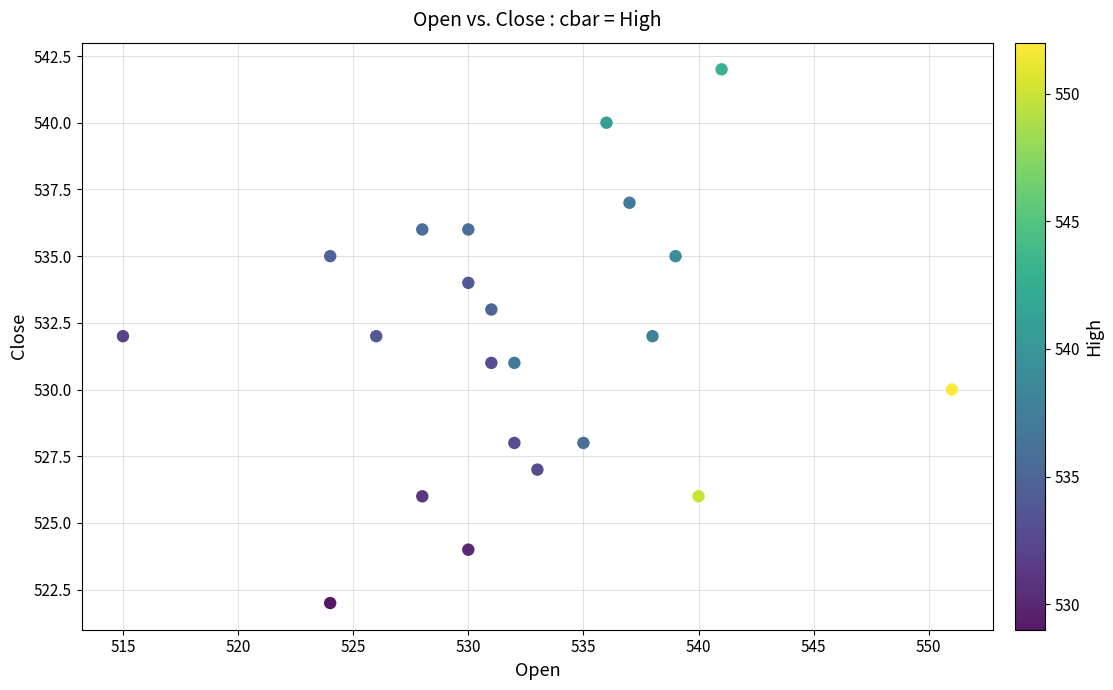

What is the range of X values (max minus min)?

36